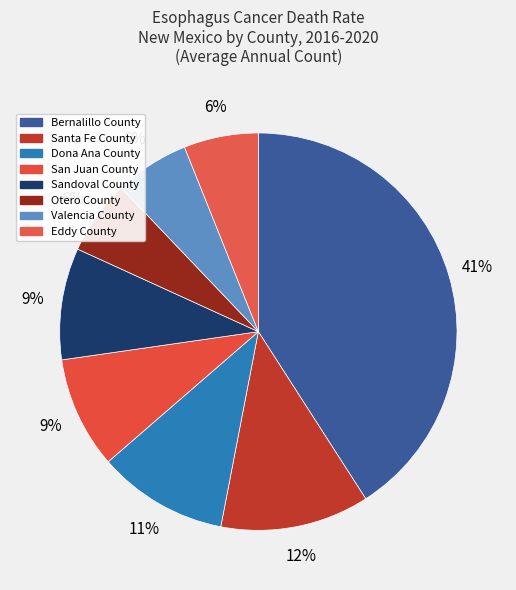

Which category has the biggest portion of the pie?

Bernalillo County